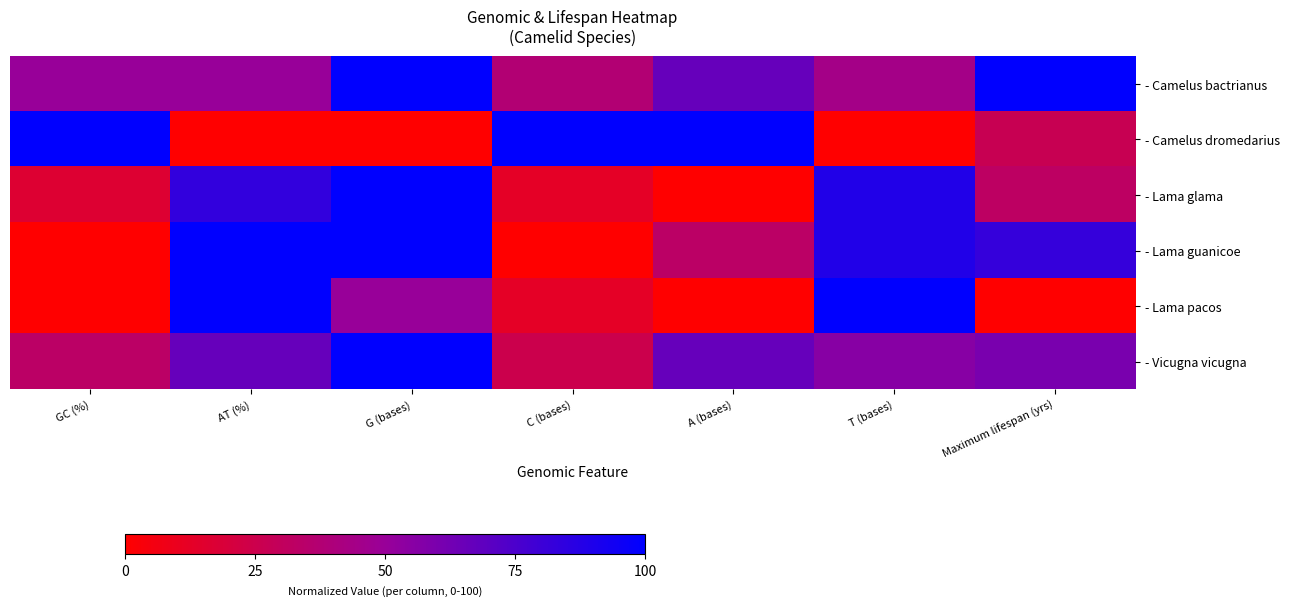

Which series changed the most between GC (%) and Maximum lifespan (yrs)?

- Lama guanicoe